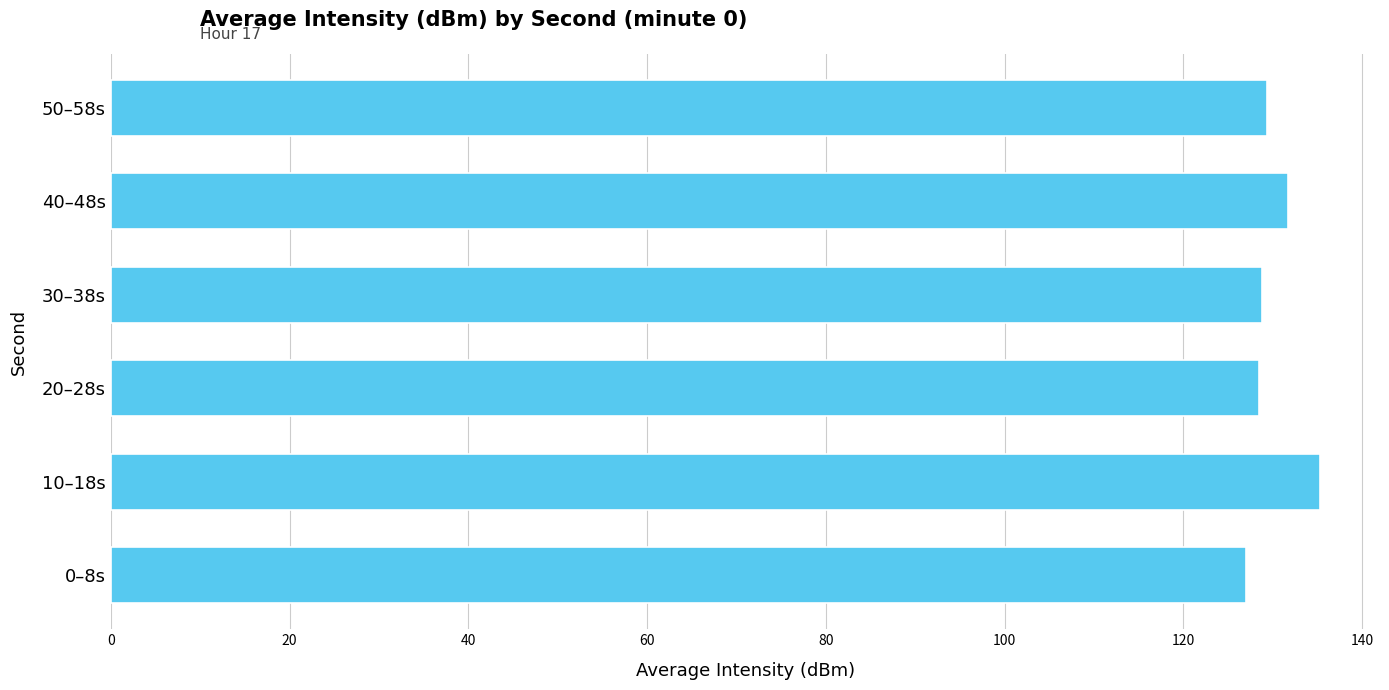

What is the average value?

130.1